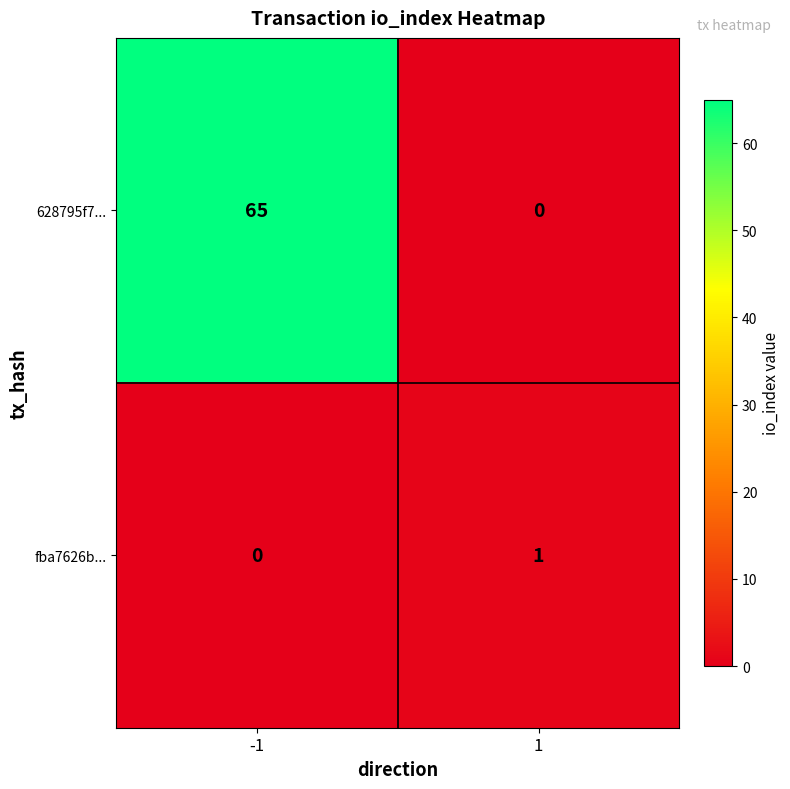

The fba7626b... series shows 1 at 1. True or false?

True